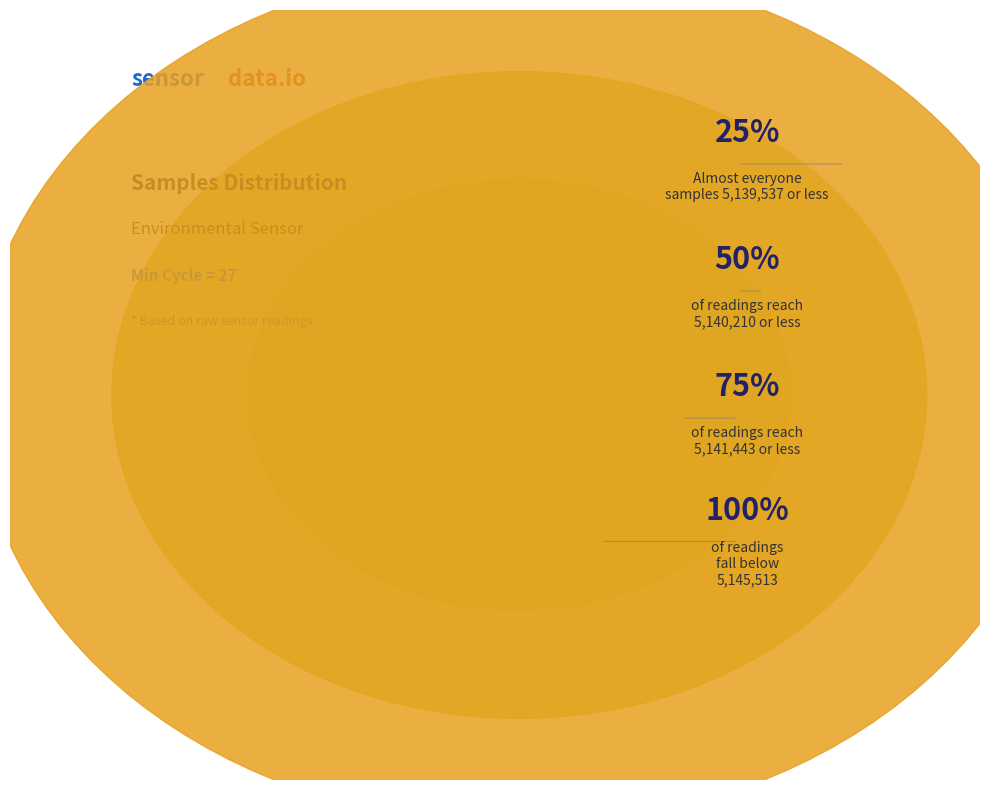

The 14 slice represents 14% of the pie. True or false?

False